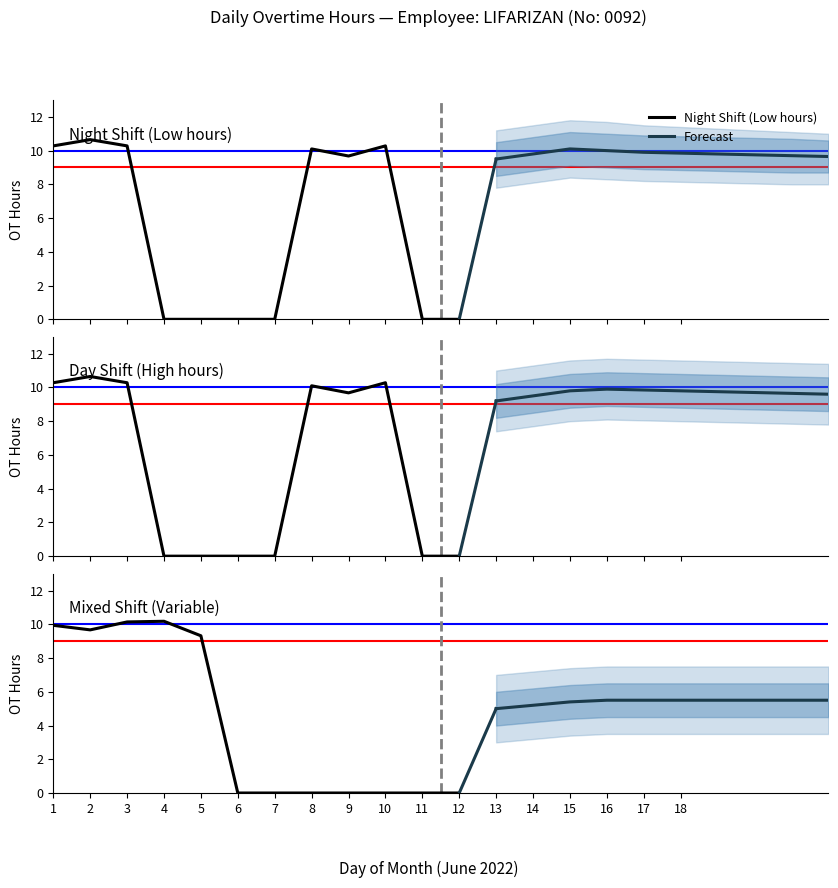

True or false: the data shows 3.5 at 15.

False